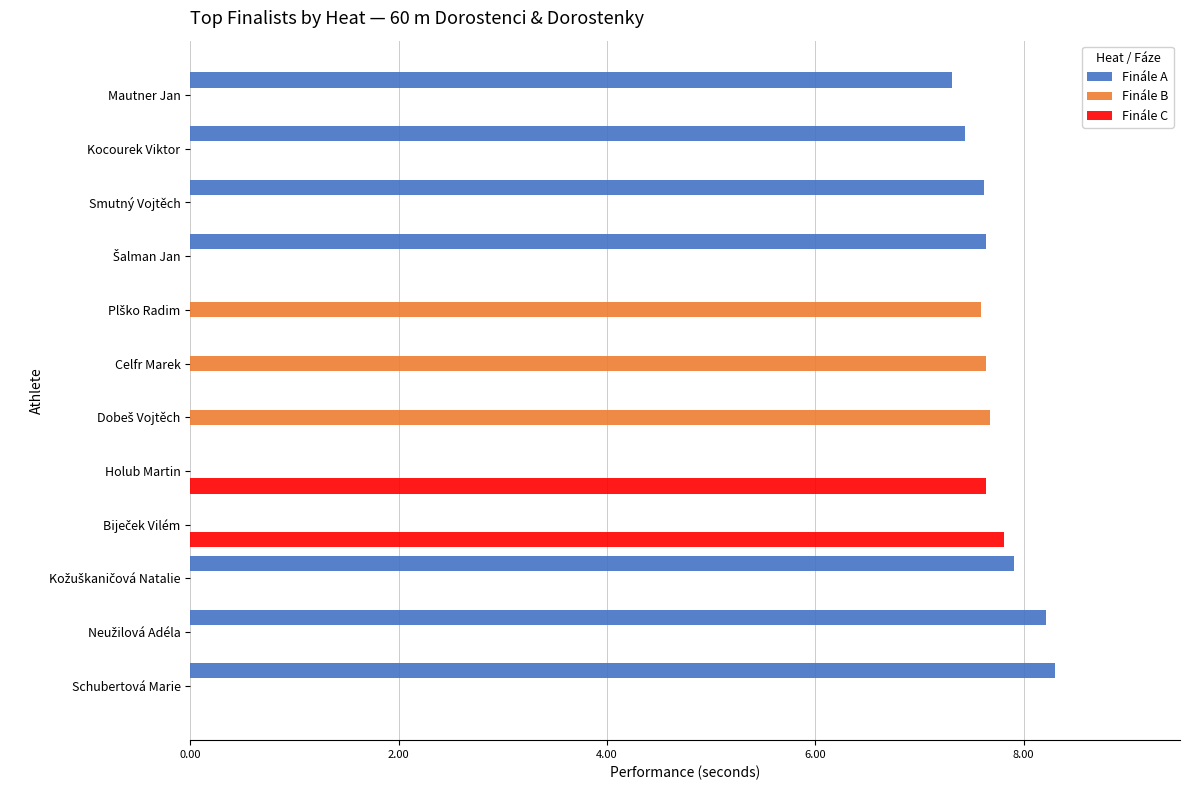

Which series has the largest total across all categories?

Finále A